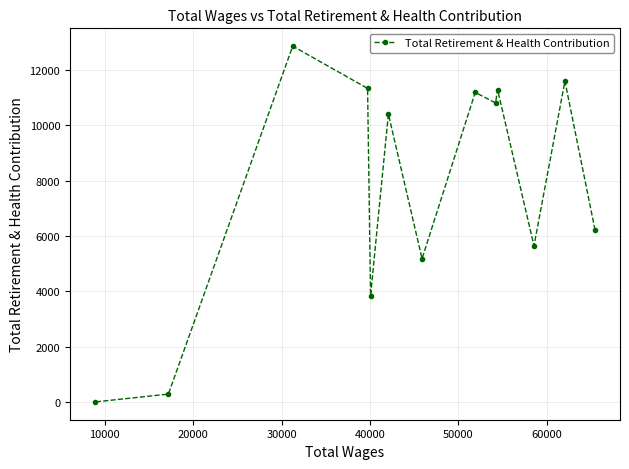

What is the average value?

7741